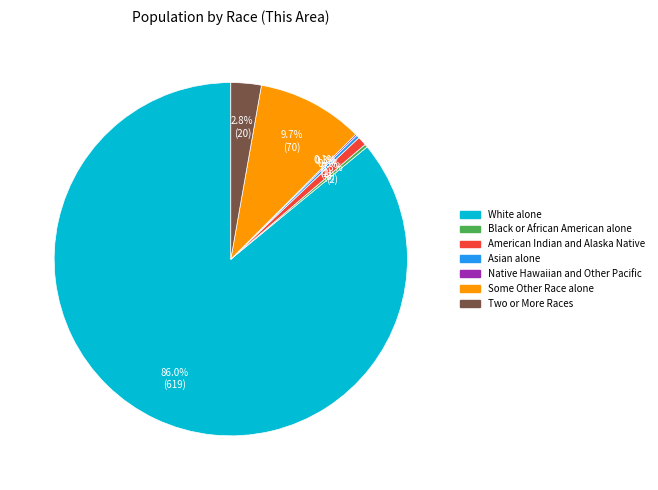

To the nearest percent, what portion does White alone represent?

86%